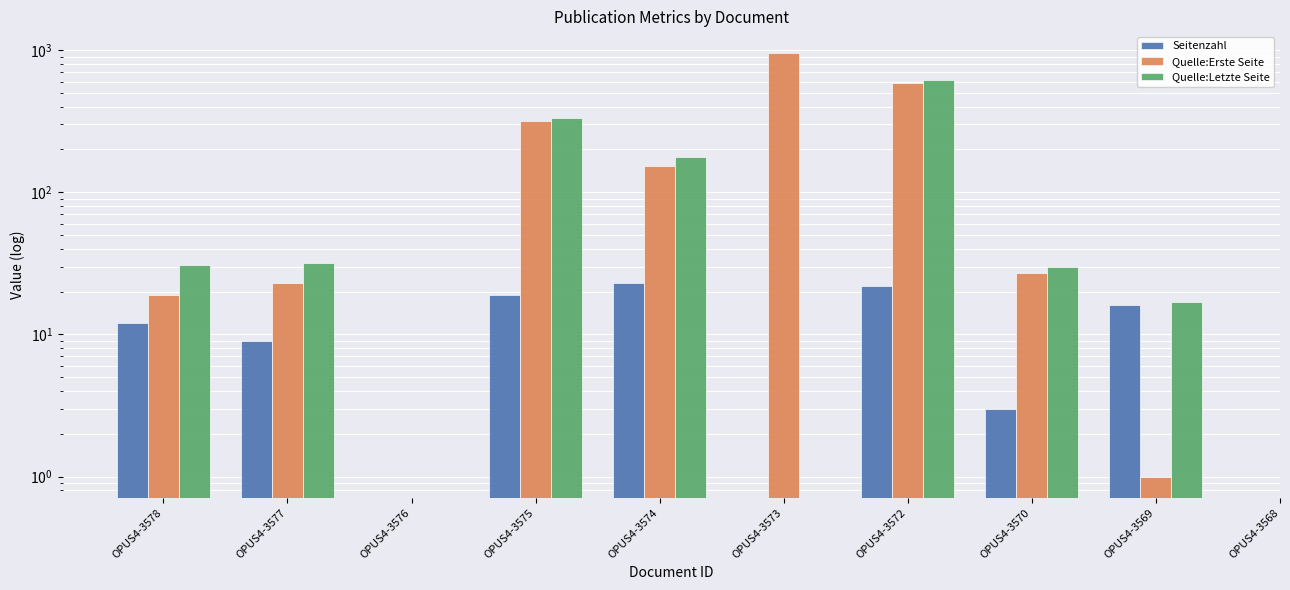

Rank the series by their maximum value, from lowest to highest.

Seitenzahl, Quelle:Letzte Seite, Quelle:Erste Seite